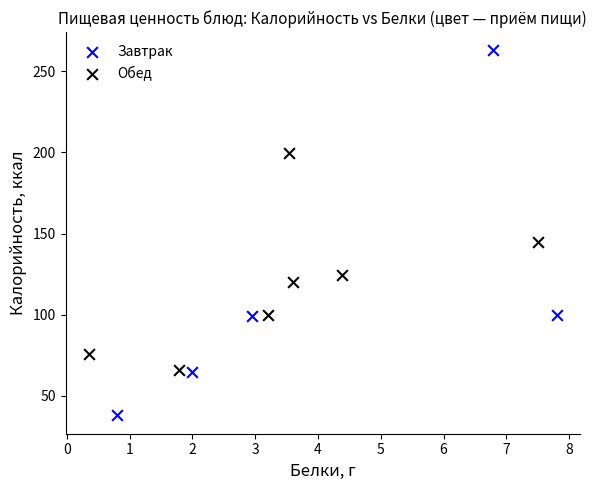

Which series has the largest Y range (max minus min)?

Завтрак